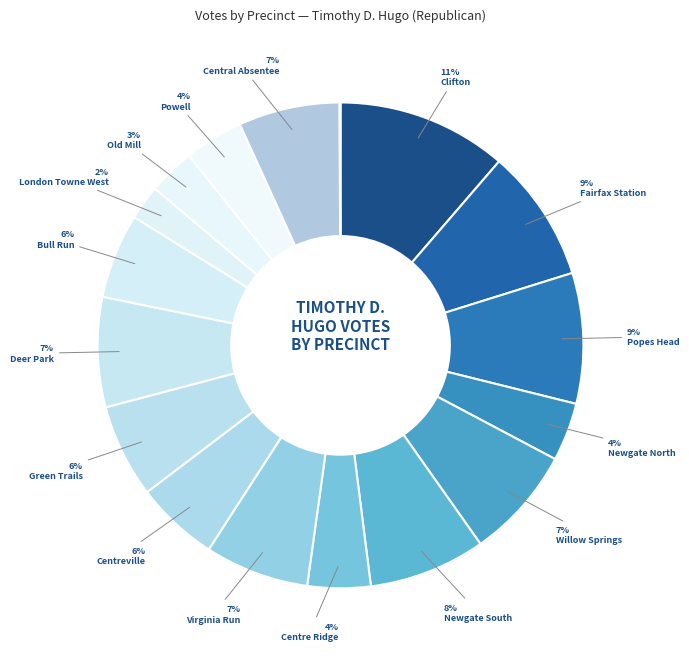

To the nearest percent, what is the difference between the largest and smallest slice percentages?

11%